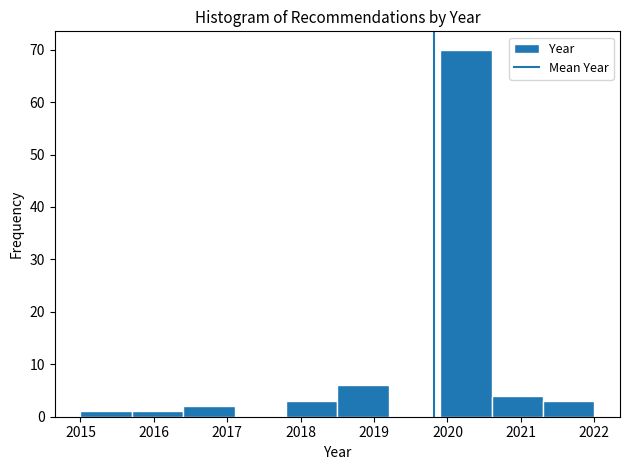

How tall is the bar that spans 2021.3 to 2022.0 on the x-axis? The values are not printed on the chart, so give them approximately, as read against the axis.

3